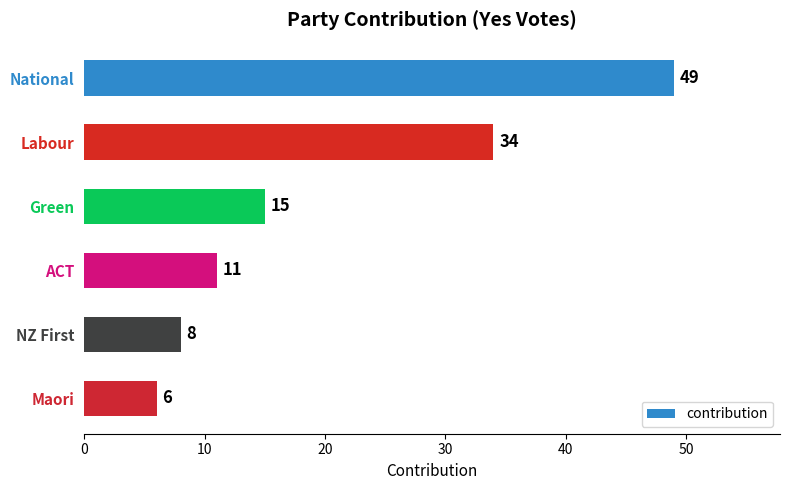

Reading top to bottom, list all the values displayed in this chart.

National=49	Labour=34	Green=15	ACT=11	NZ First=8	Maori=6